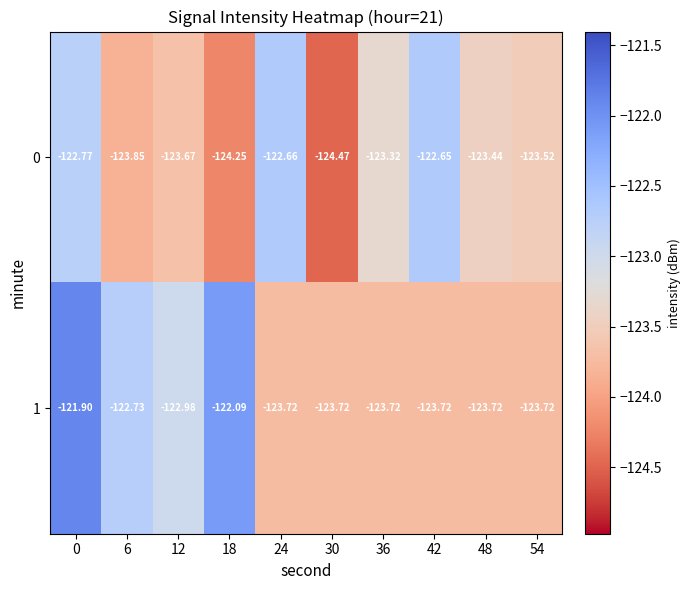

Is the value of 1 at 36 greater than the value of 0 at 18?

Yes